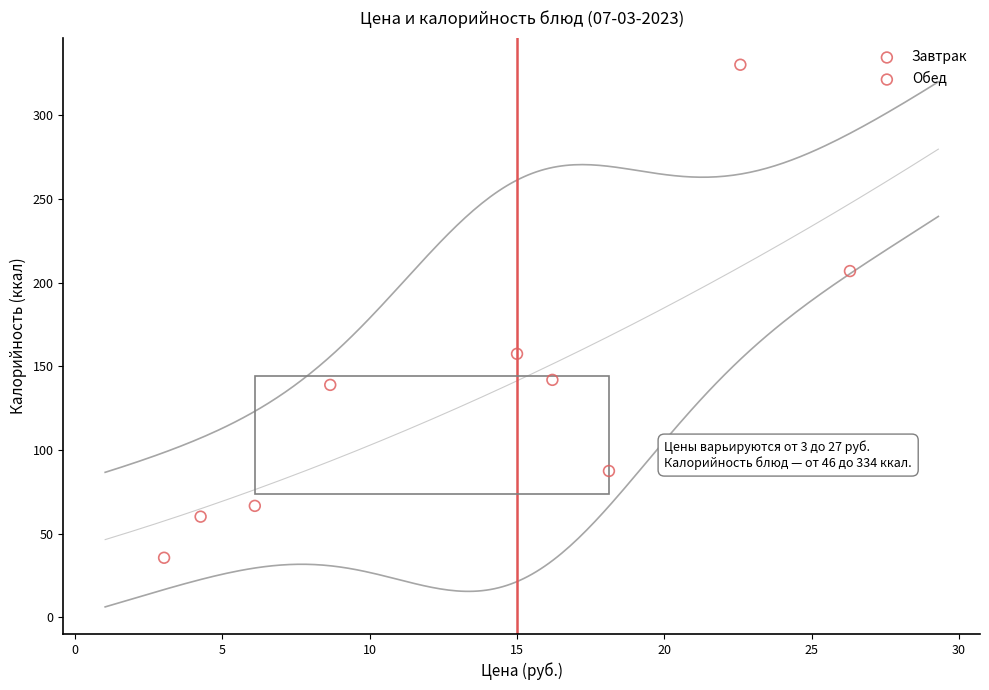

Which series has the largest Y range (max minus min)?

Завтрак